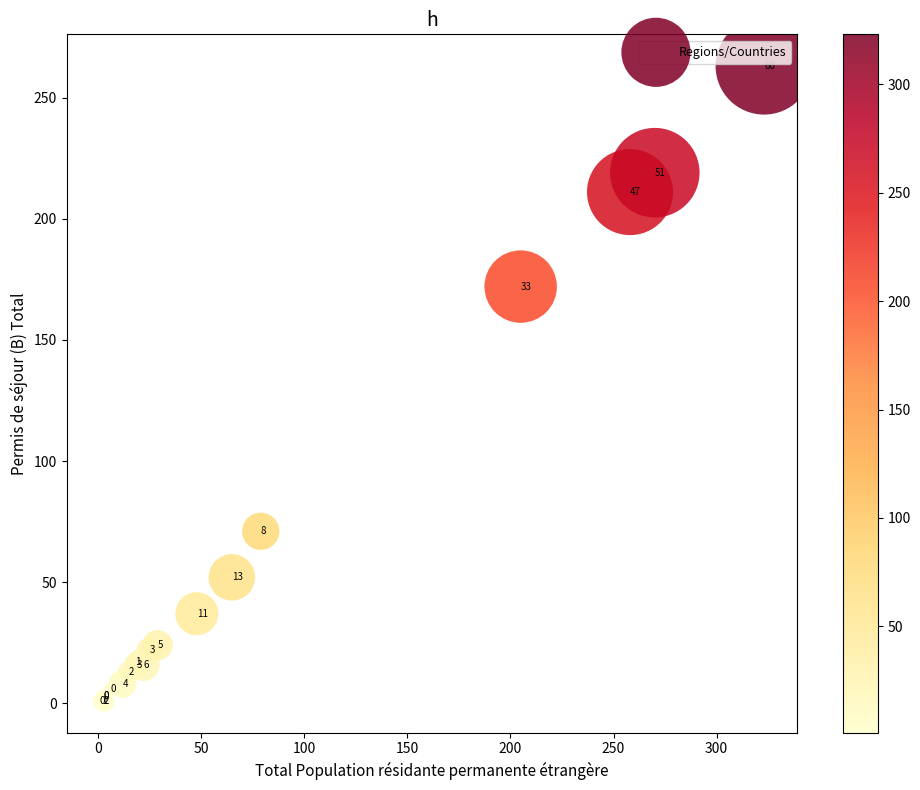

What Y value in the scatter plot is closest to 132?

172